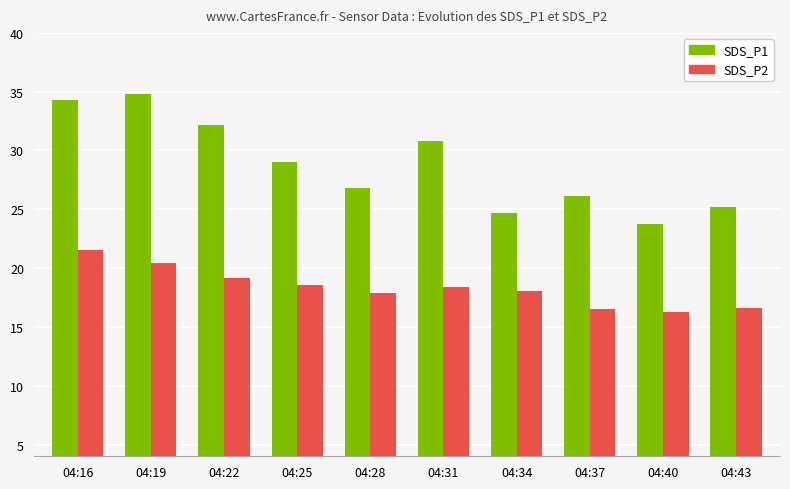

What is the lowest value of the SDS_P1 series?

23.7